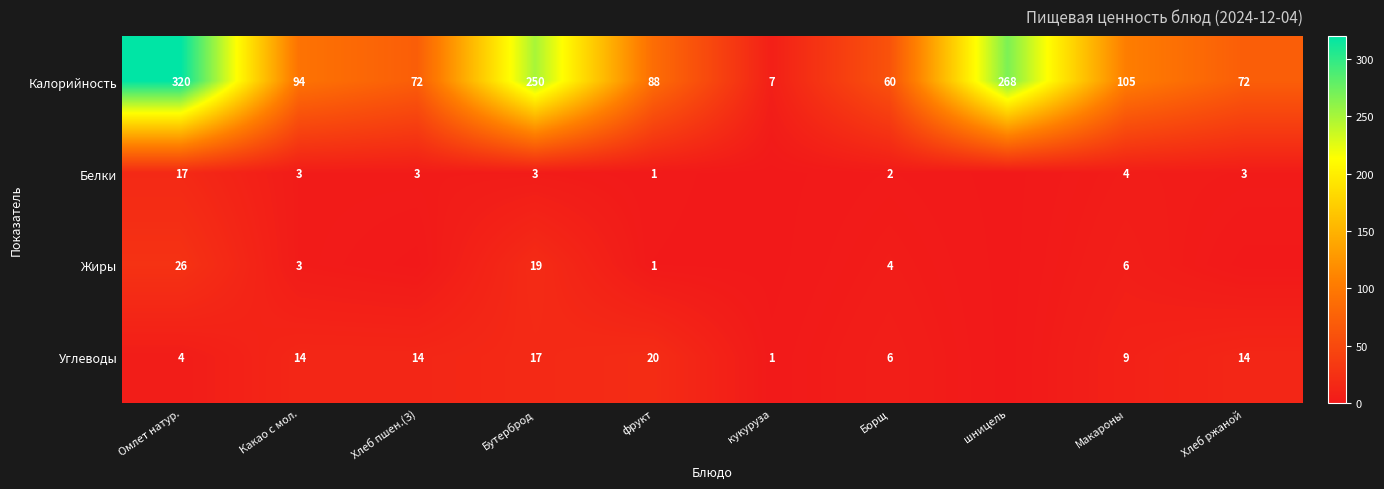

Which label corresponds to the largest value in the chart?

Омлет натур.